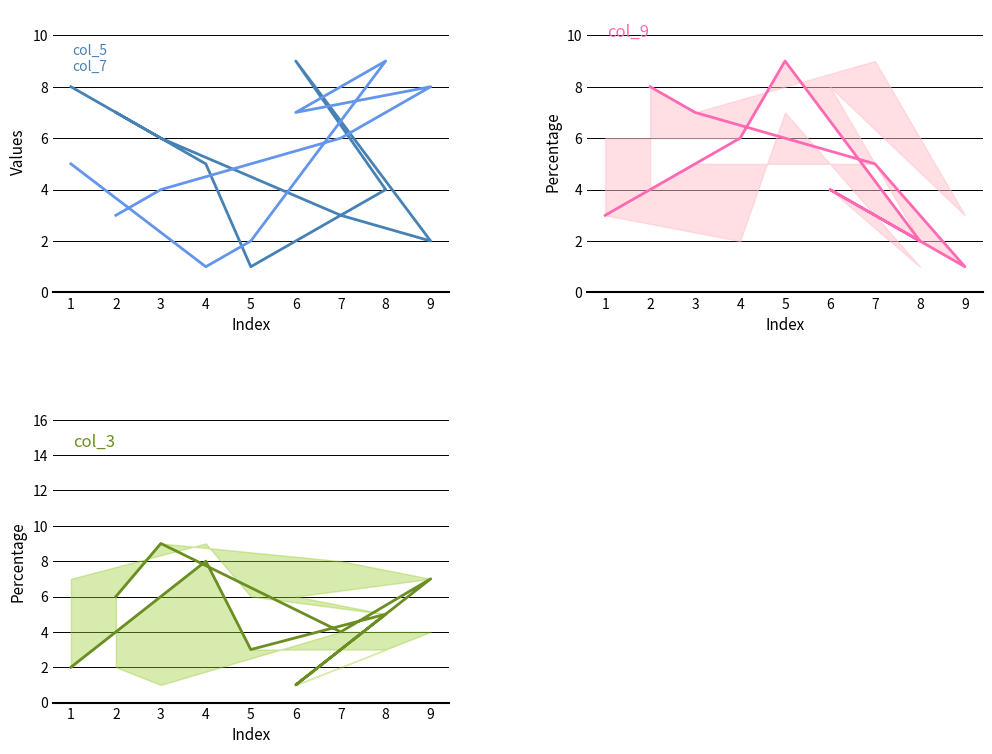

How many values in the col_5 series exceed 5?

4